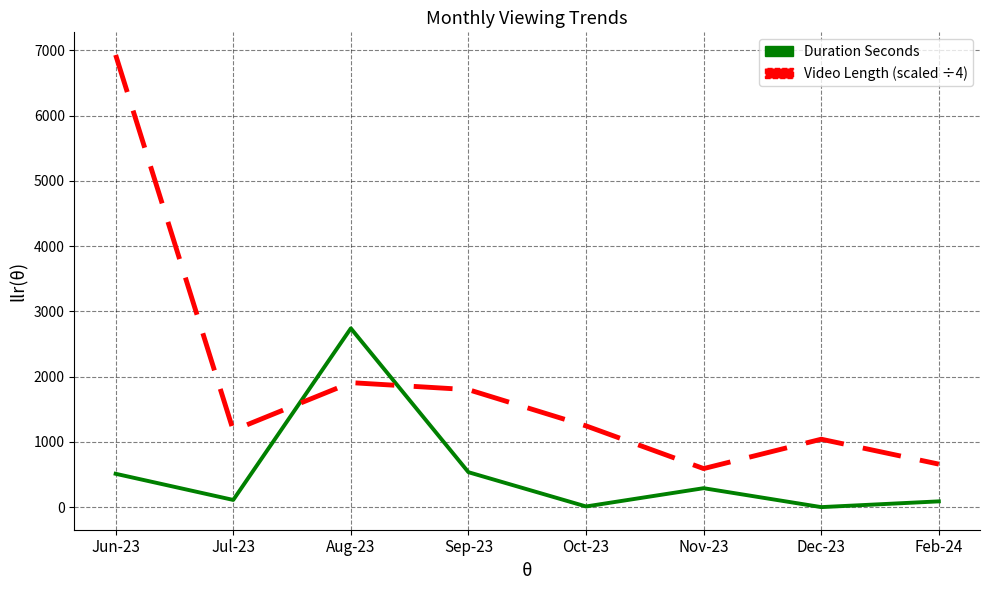

How many lines are shown in the chart?

2